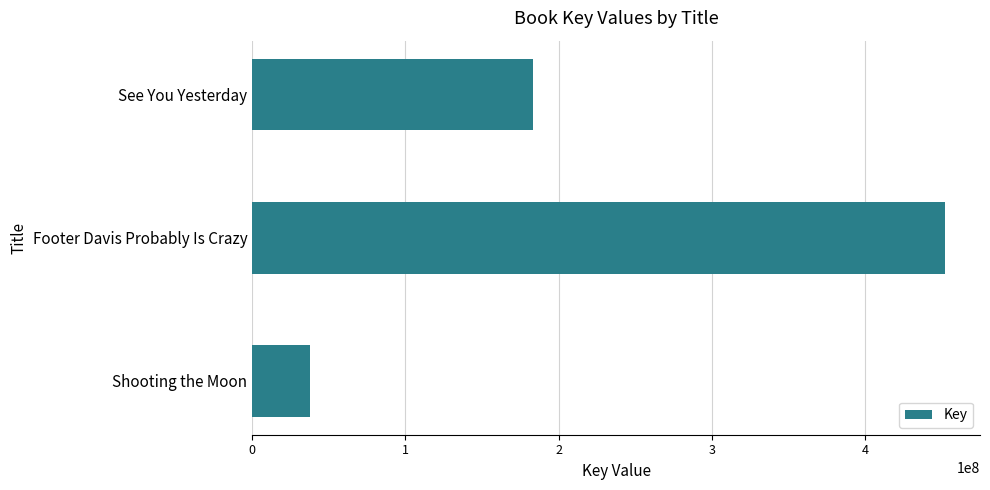

How many bars are there in total?

3